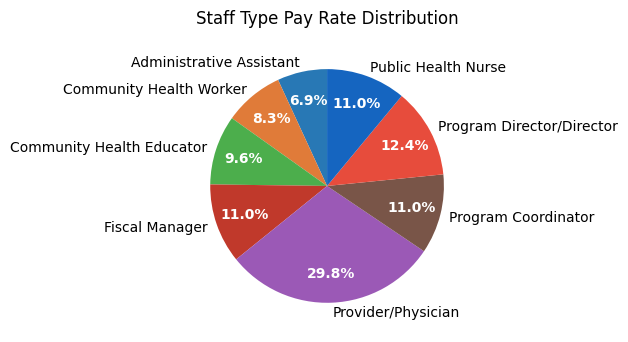

Does Administrative Assistant account for over 50% of the chart?

No